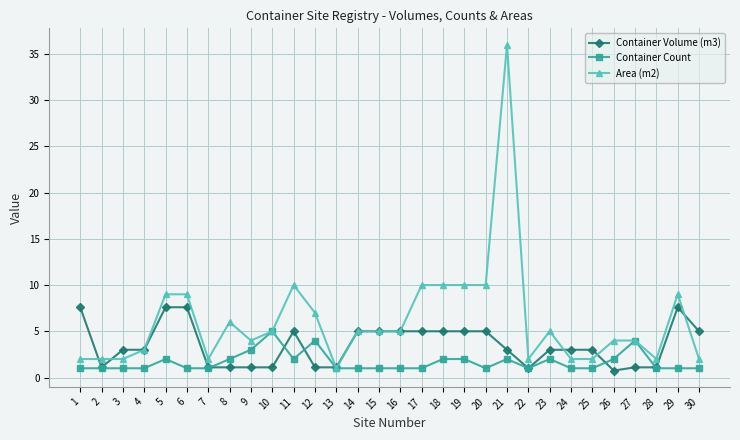

Rank the series by their average value, from highest to lowest.

Area (m2), Container Volume (m3), Container Count